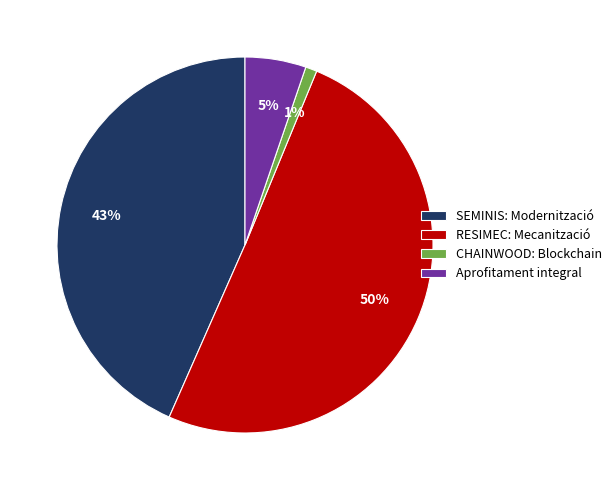

Which category accounts for the majority?

RESIMEC: Mecanització